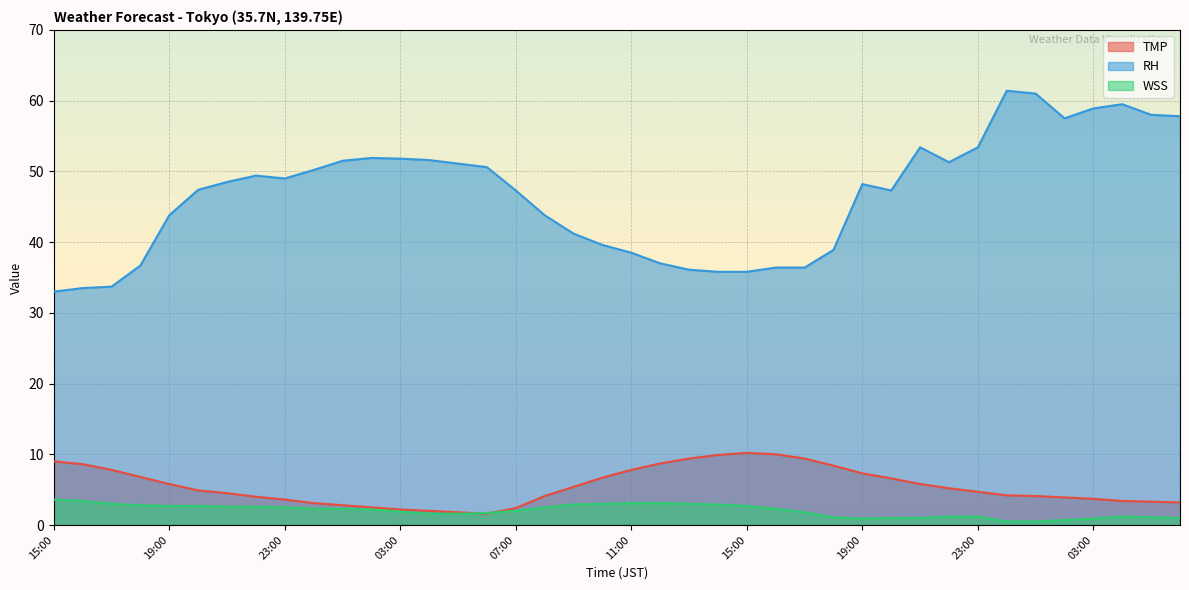

In WSS, how many points are lower than both neighbors (excluding endpoints)?

1